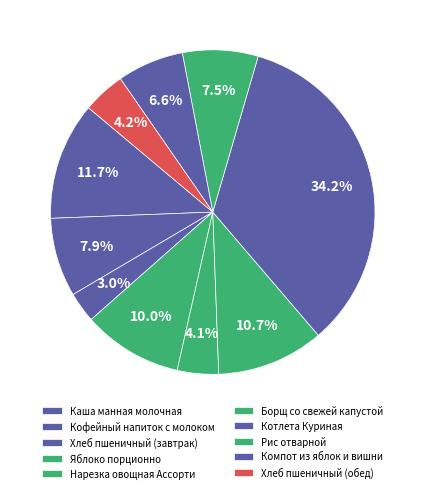

Rank the categories by value from lowest to highest.

Хлеб пшеничный (завтрак), Нарезка овощная Ассорти, Хлеб пшеничный (обед), Компот из яблок и вишни, Рис отварной, Кофейный напиток с молоком, Яблоко порционно, Борщ со свежей капустой, Каша манная молочная, Котлета Куриная